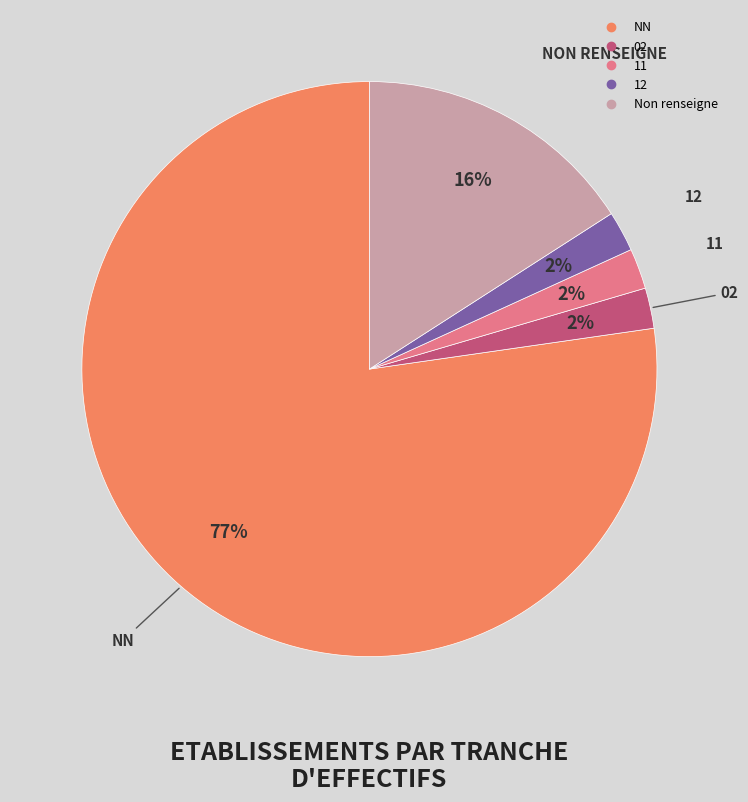

Is there a majority slice in this chart?

Yes